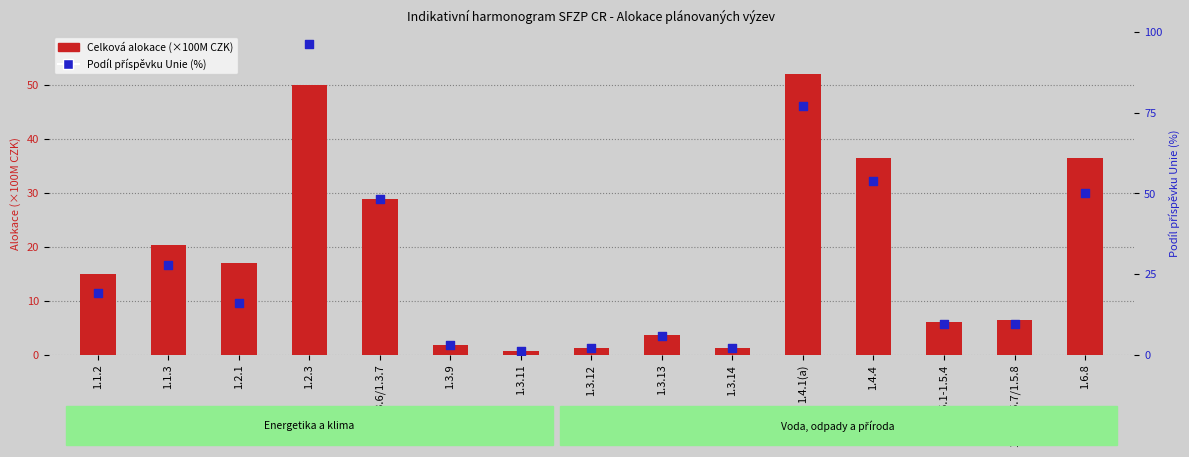

At how many categories does at least one series exceed 65?

2